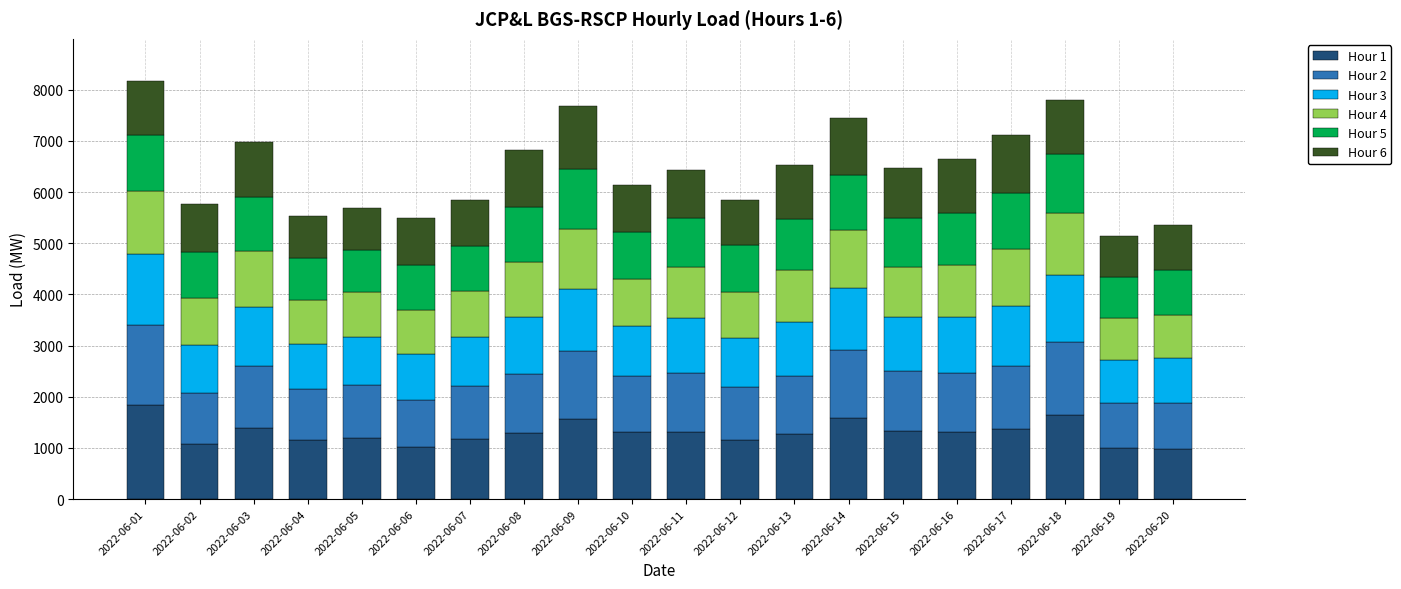

What are all the series names shown in the legend?

Hour 1, Hour 2, Hour 3, Hour 4, Hour 5, Hour 6